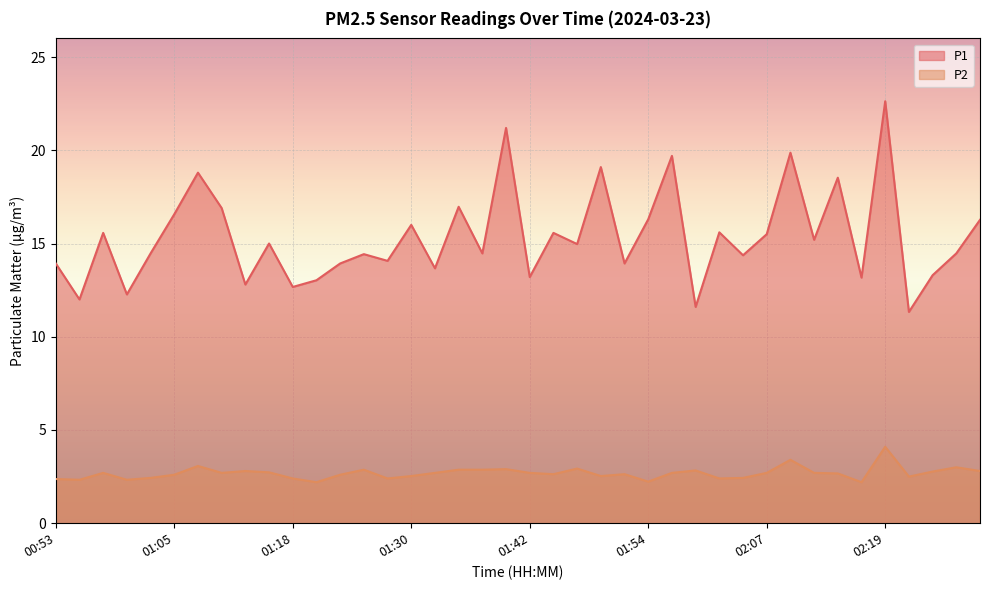

Where is the first local maximum for P2?

00:58